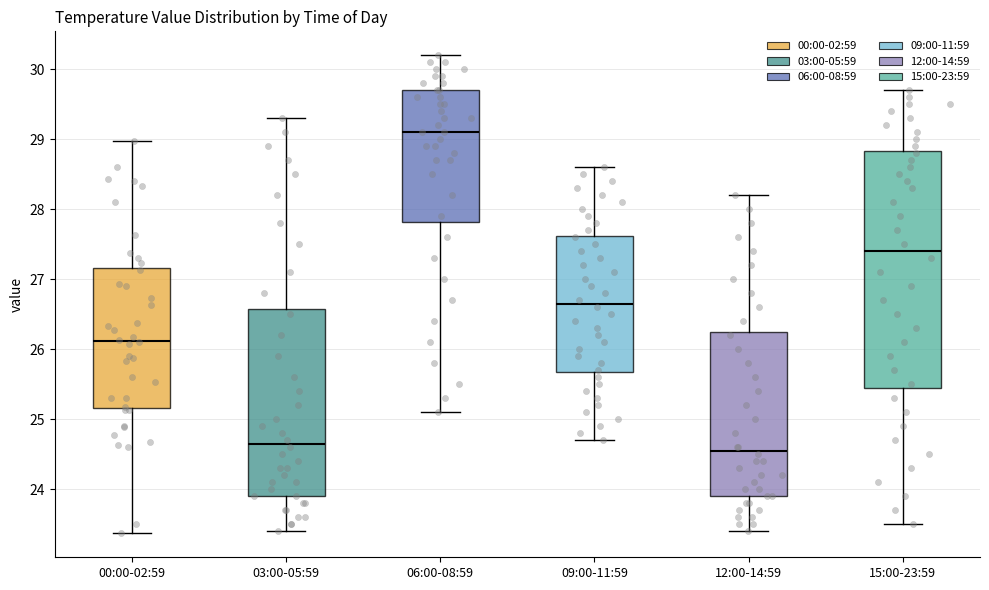

Reading left to right, transcribe this box plot: for each box, give where its median line is, the range the box spans, and where its two whiskers end, as read against the y-axis. The values are not printed on the chart, so give them approximately, as read against the axis.

00:00-02:59: median 26.1, box 25.2 to 27.2, whiskers 23.4 to 29.0
03:00-05:59: median 24.7, box 23.9 to 26.6, whiskers 23.4 to 29.3
06:00-08:59: median 29.1, box 27.8 to 29.7, whiskers 25.1 to 30.2
09:00-11:59: median 26.7, box 25.7 to 27.6, whiskers 24.7 to 28.6
12:00-14:59: median 24.6, box 23.9 to 26.3, whiskers 23.4 to 28.2
15:00-23:59: median 27.4, box 25.5 to 28.8, whiskers 23.5 to 29.7